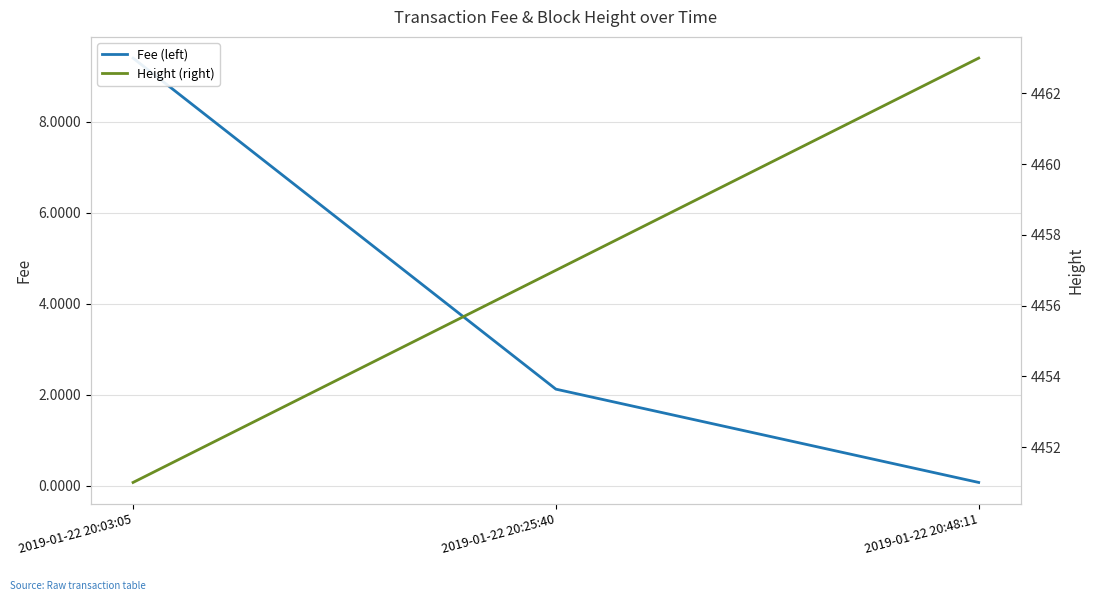

Reading left to right, extract all data points from this chart.

Fee (left): 9.4	2.1	0.1
Height (right): 4451.0	4457.0	4463.0